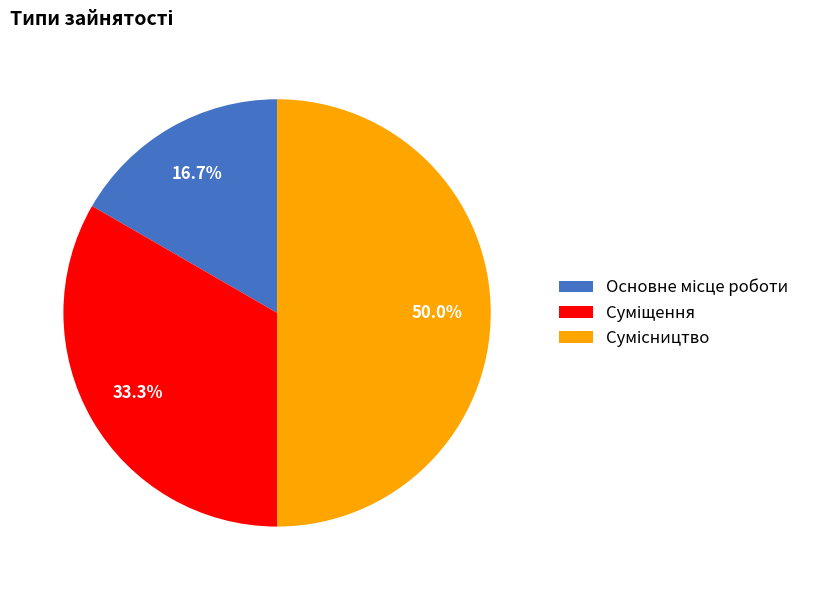

How many segments does this pie chart have?

3